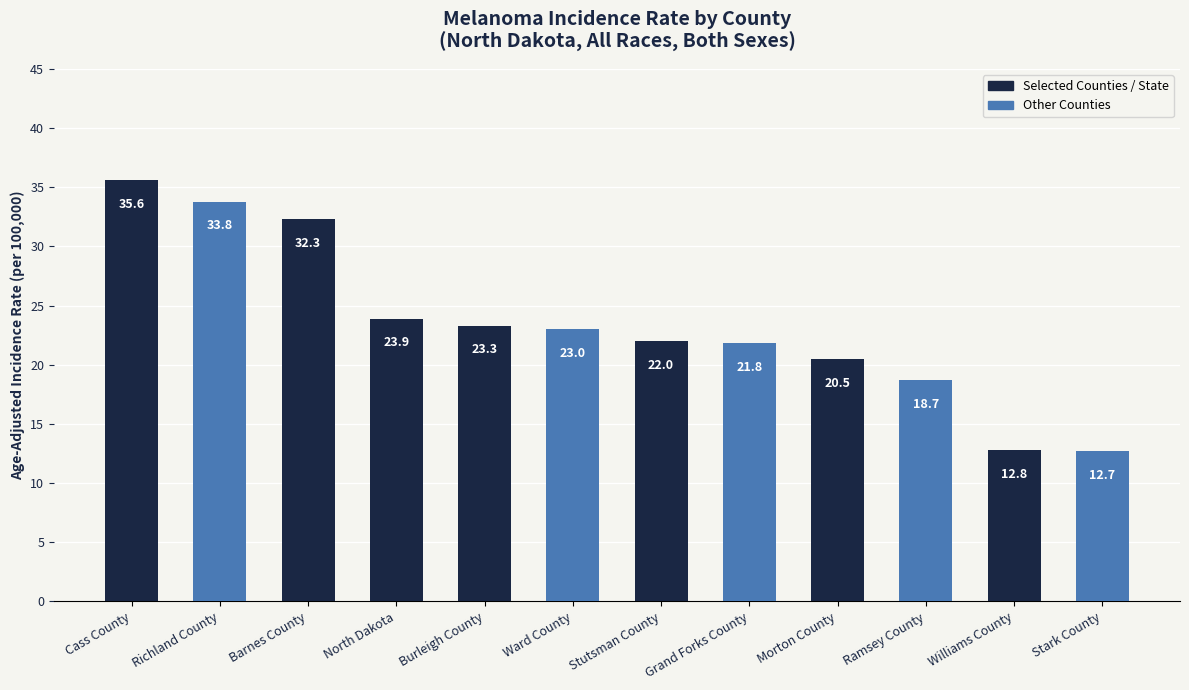

What is the label of the 4th bar from the right?

Morton County